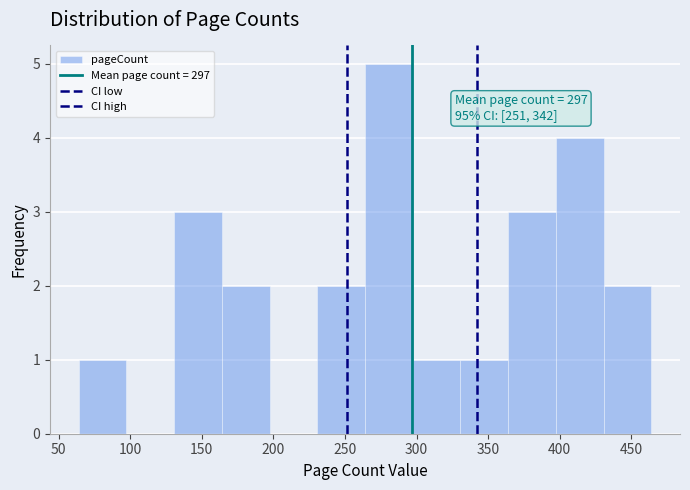

Which range on the x-axis has the tallest bar?

265 to 295